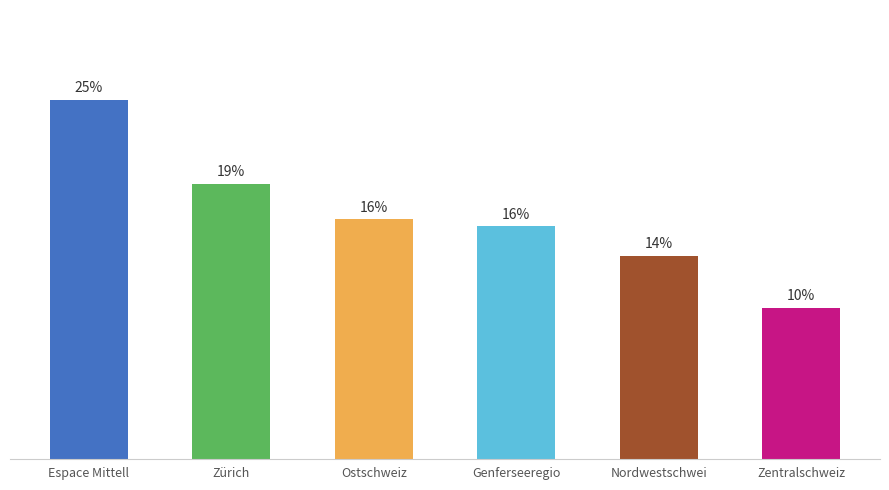

Are the bars horizontal?

No